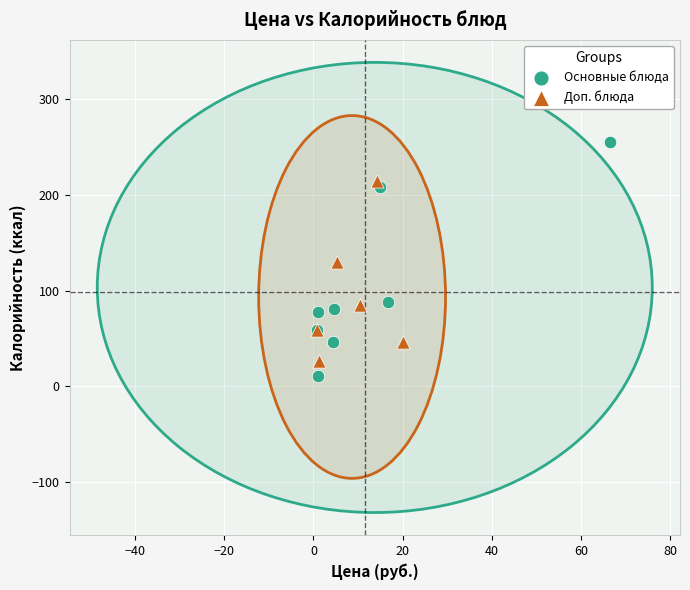

Which series has the widest spread of Y values?

Основные блюда